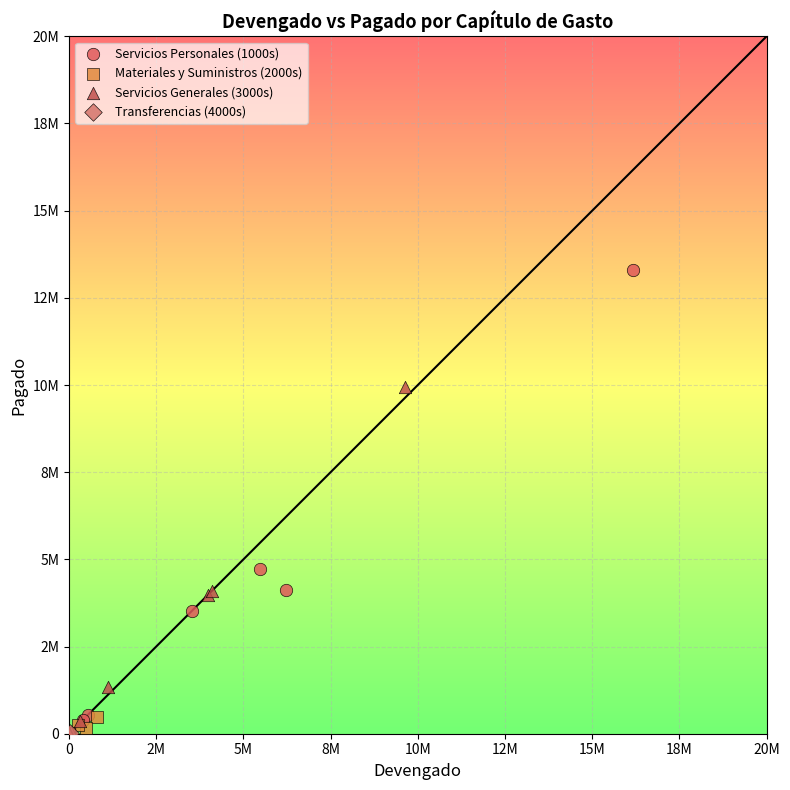

What are all the series names shown in the legend?

Servicios Personales (1000s), Materiales y Suministros (2000s), Servicios Generales (3000s), Transferencias (4000s)